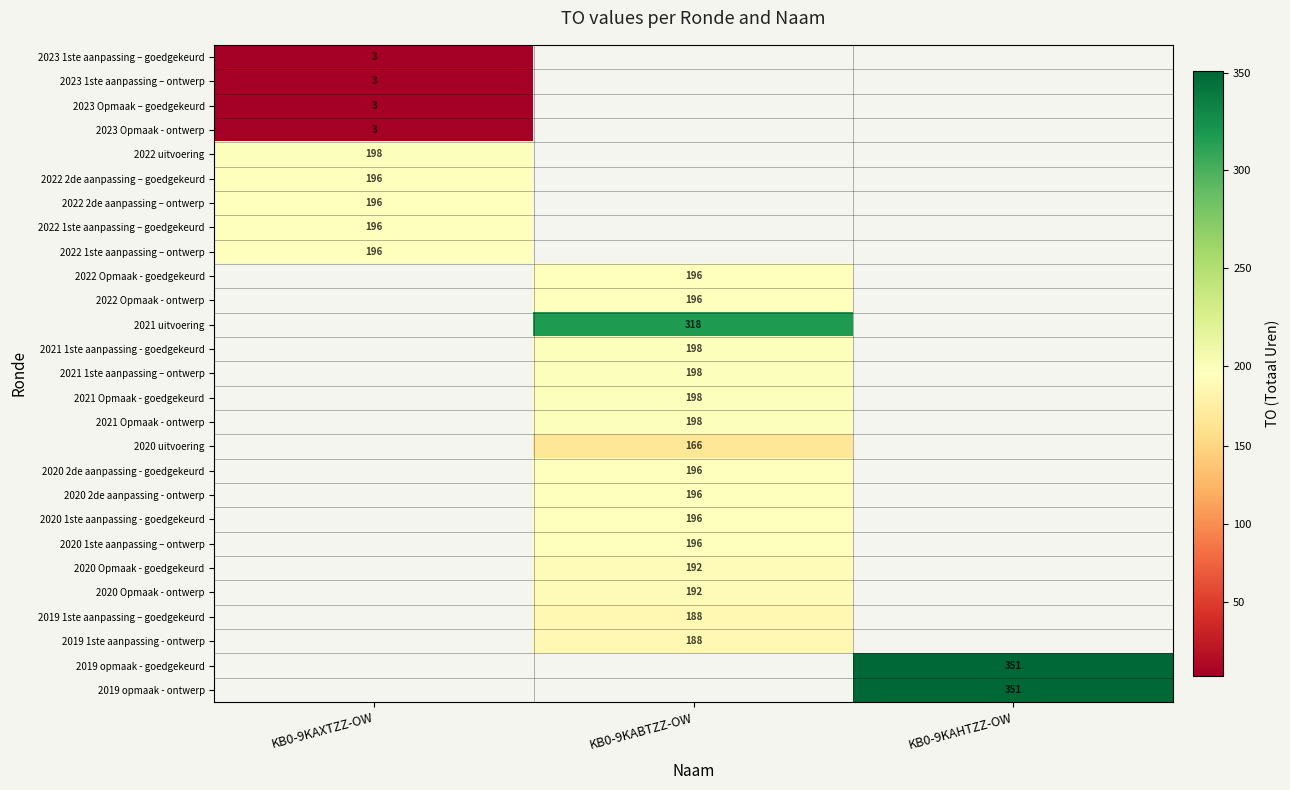

Between KB0-9KAHTZZ-OW and KB0-9KABTZZ-OW, which is larger?

KB0-9KABTZZ-OW